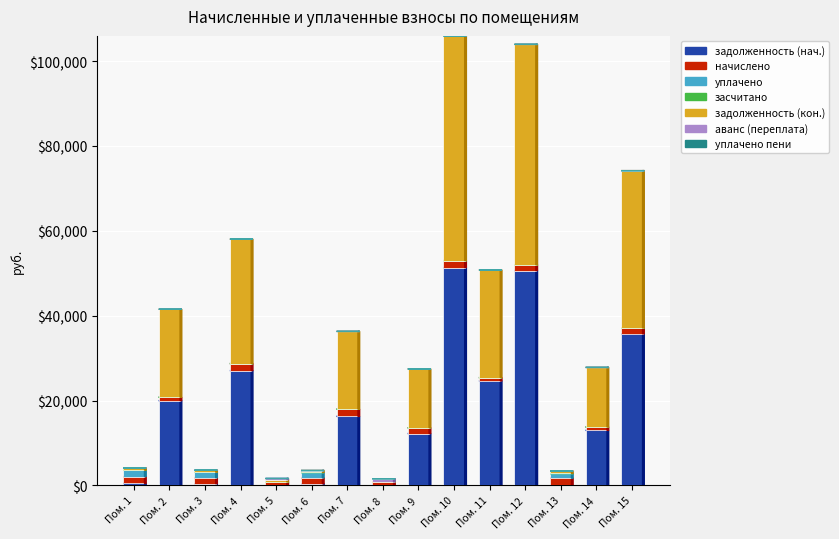

What is the maximum value for задолженность (нач.)?

51347.4